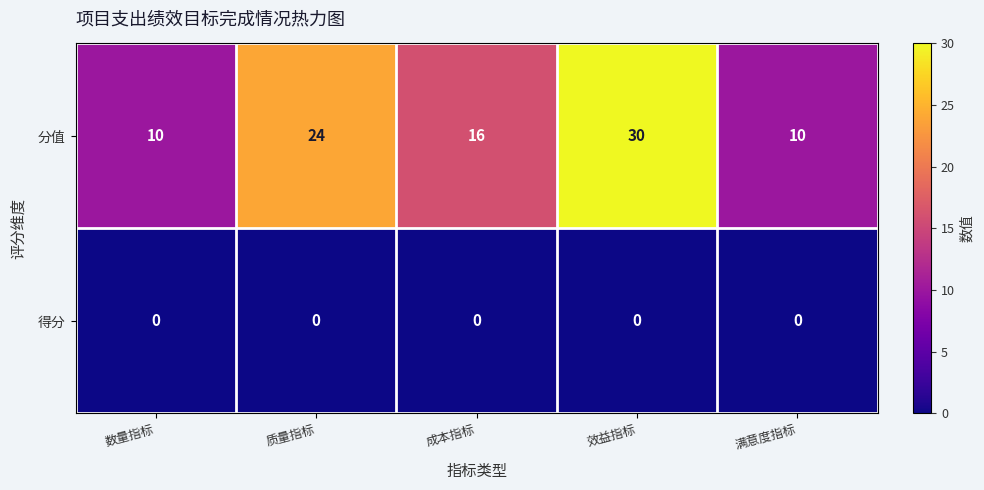

At how many categories does at least one series exceed 13?

3